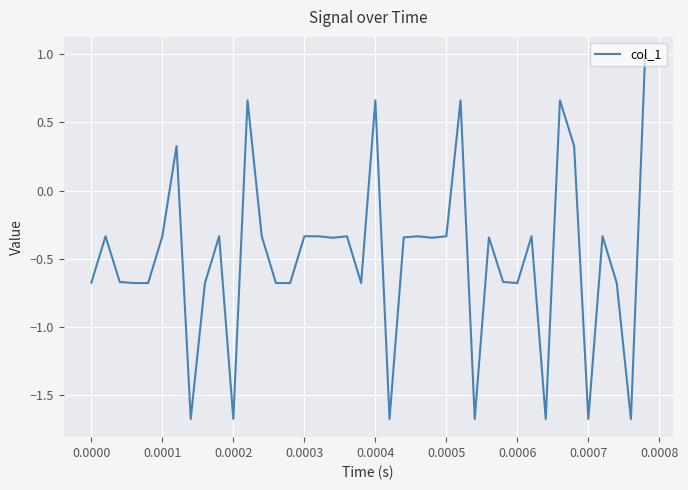

What is the greatest value displayed?

1.0